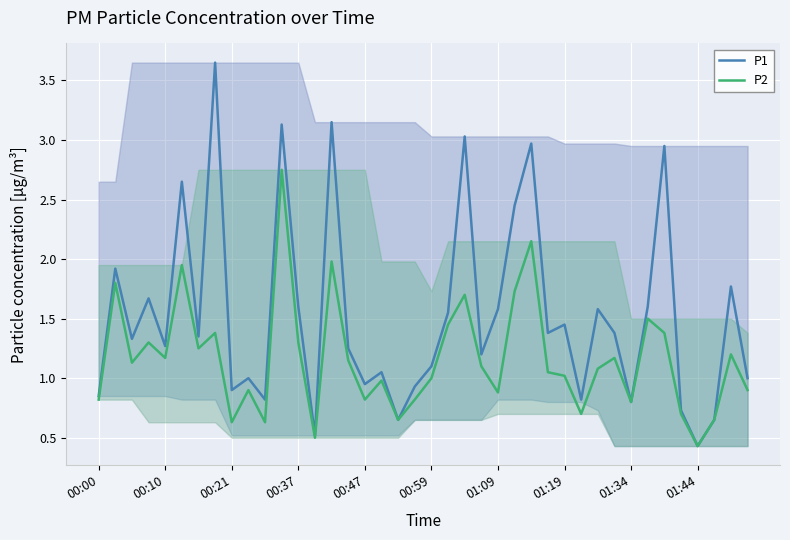

Which series has the largest total across all categories?

P1